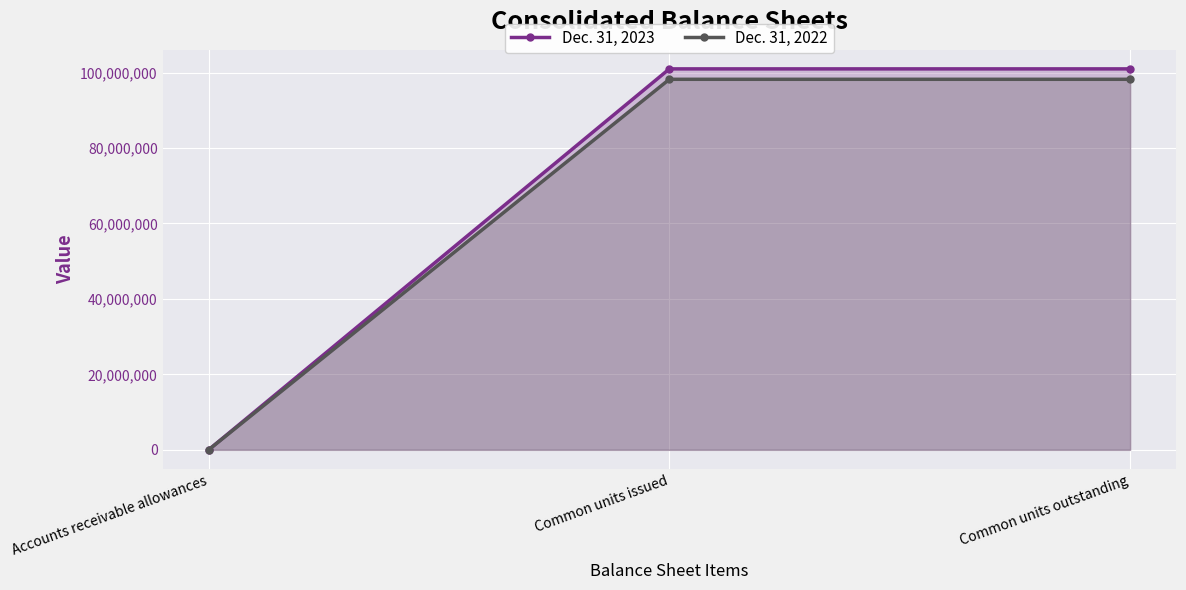

The Dec. 31, 2023 series shows 39447967 at Common units issued. True or false?

False